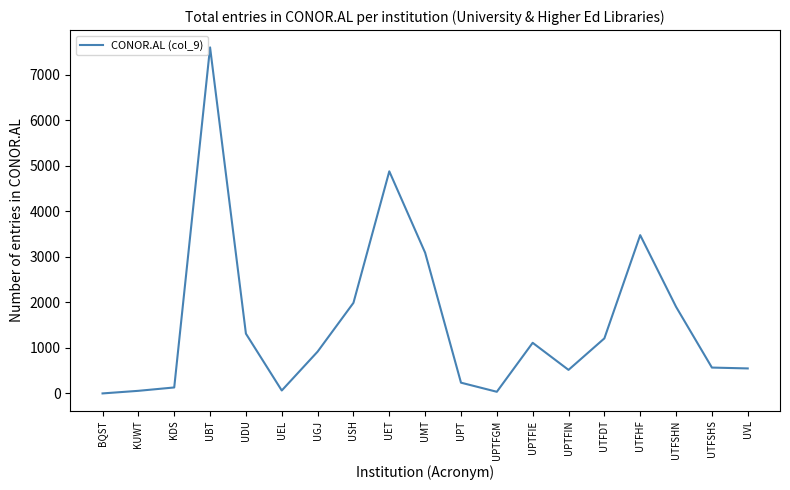

The chart shows a value of 517 at UPTFIN. True or false?

True